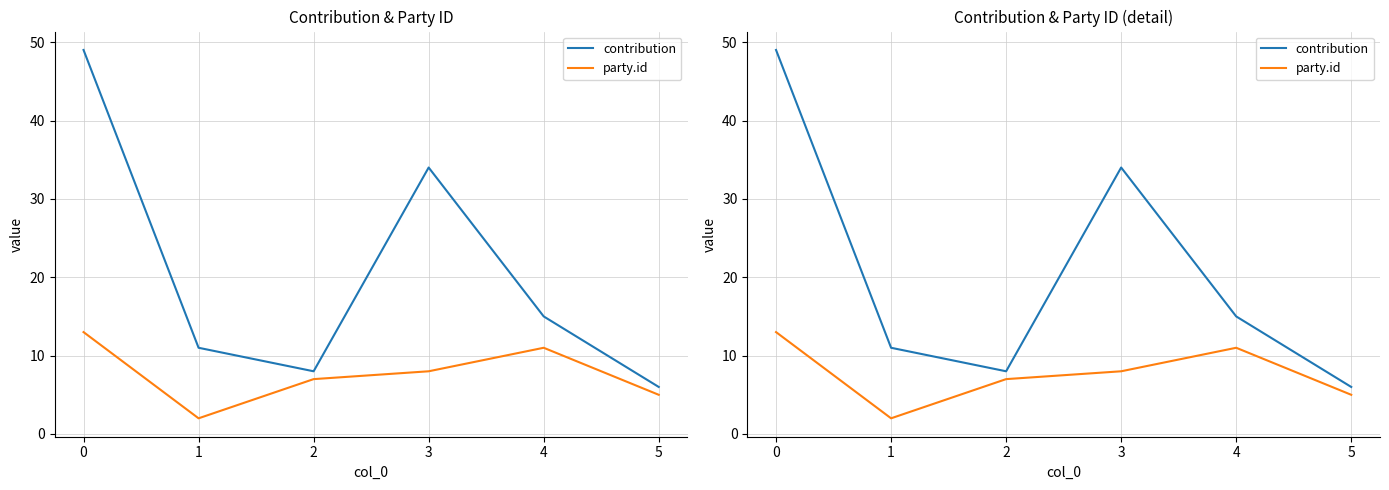

What is the value of the contribution point at the 3rd from the left?

8